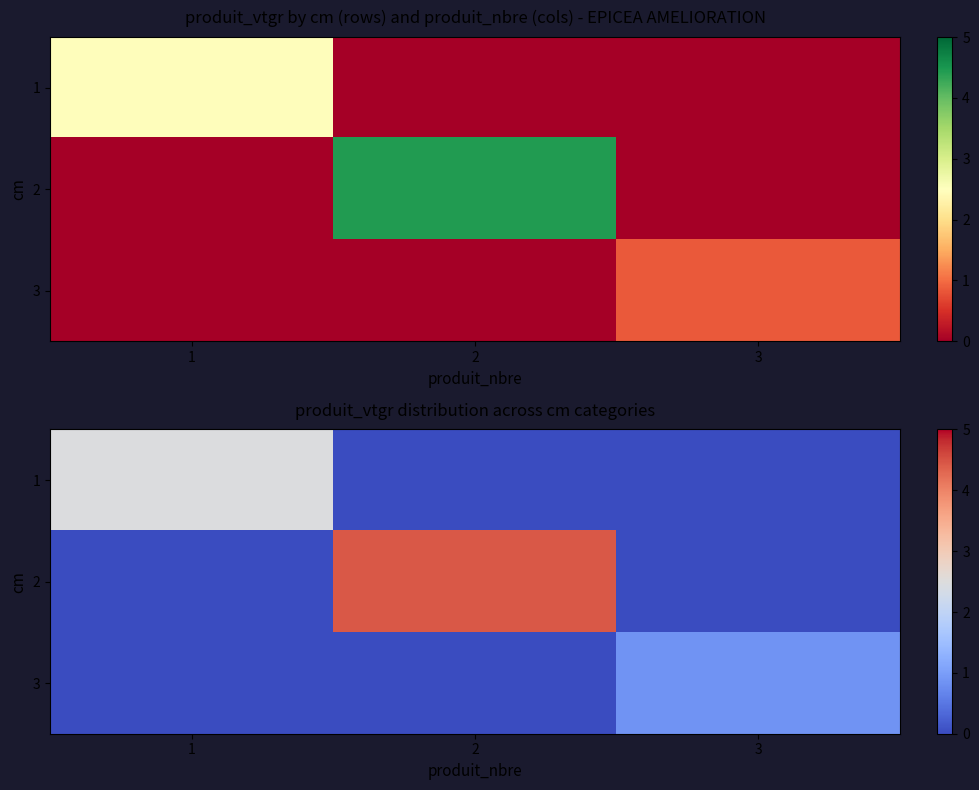

Count the number of data series in this chart.

3